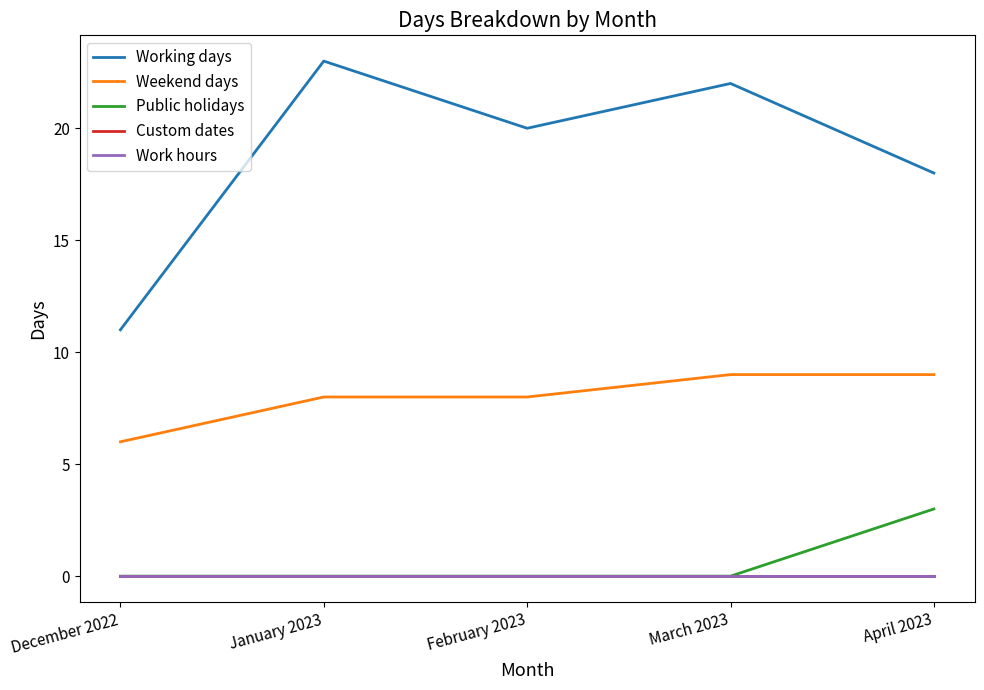

At which label does Work hours reach its minimum?

December 2022